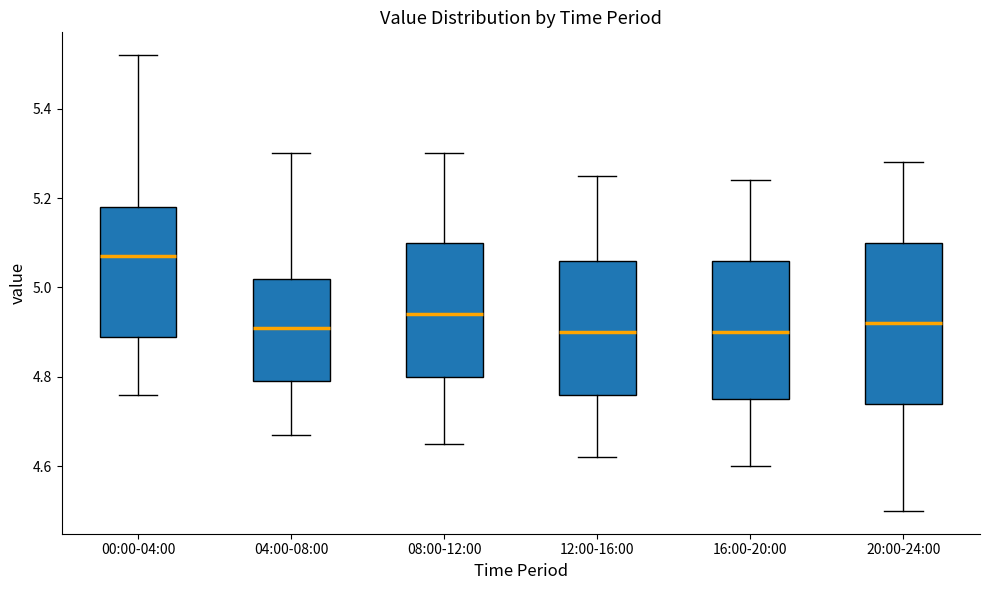

Which box has the highest median line?

00:00-04:00